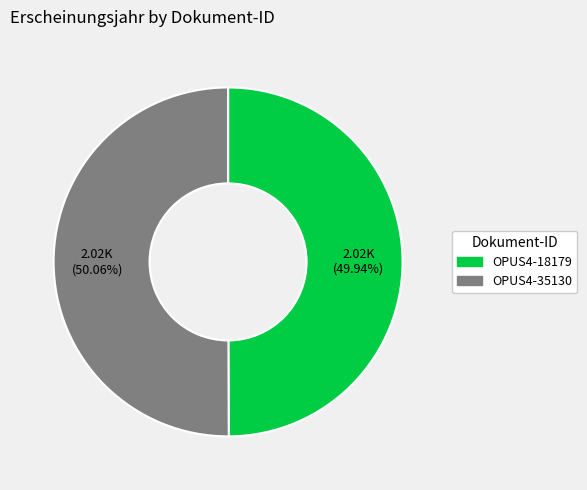

Do OPUS4-35130 and OPUS4-18179 together represent more than half of the pie?

Yes